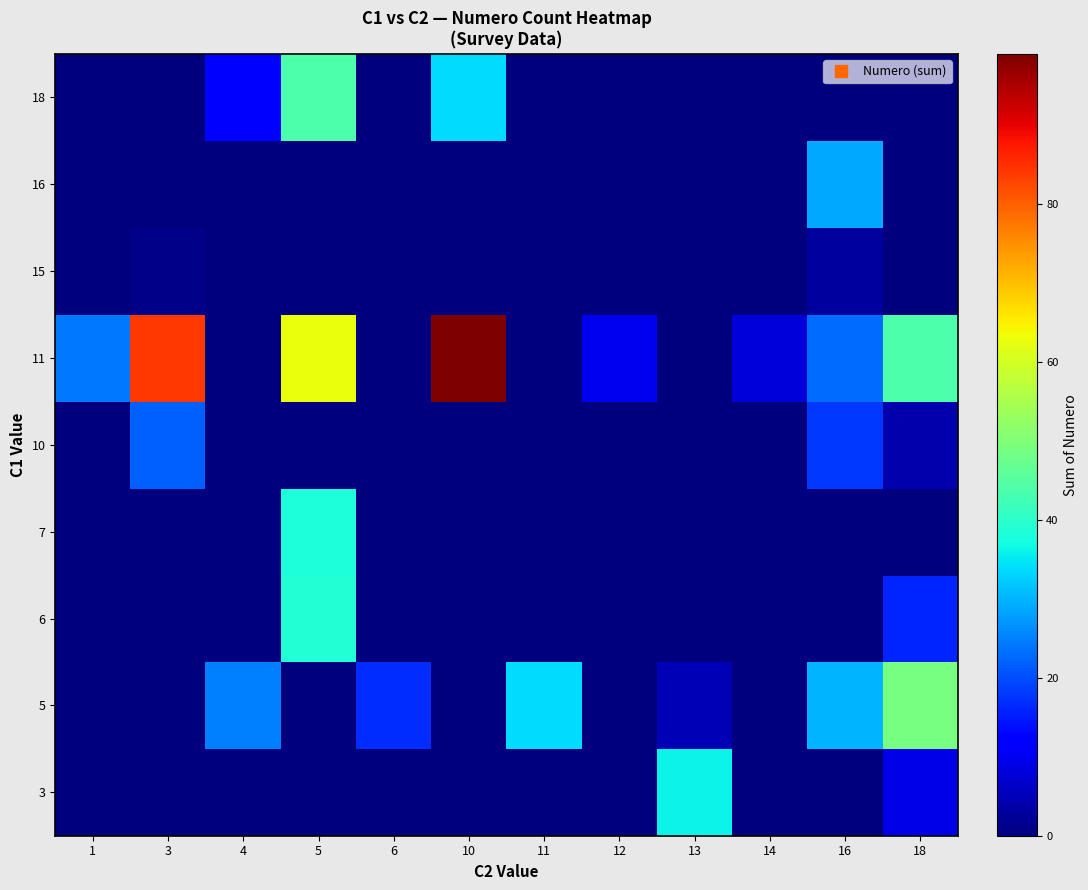

Which has a higher value, 5 or 14?

5